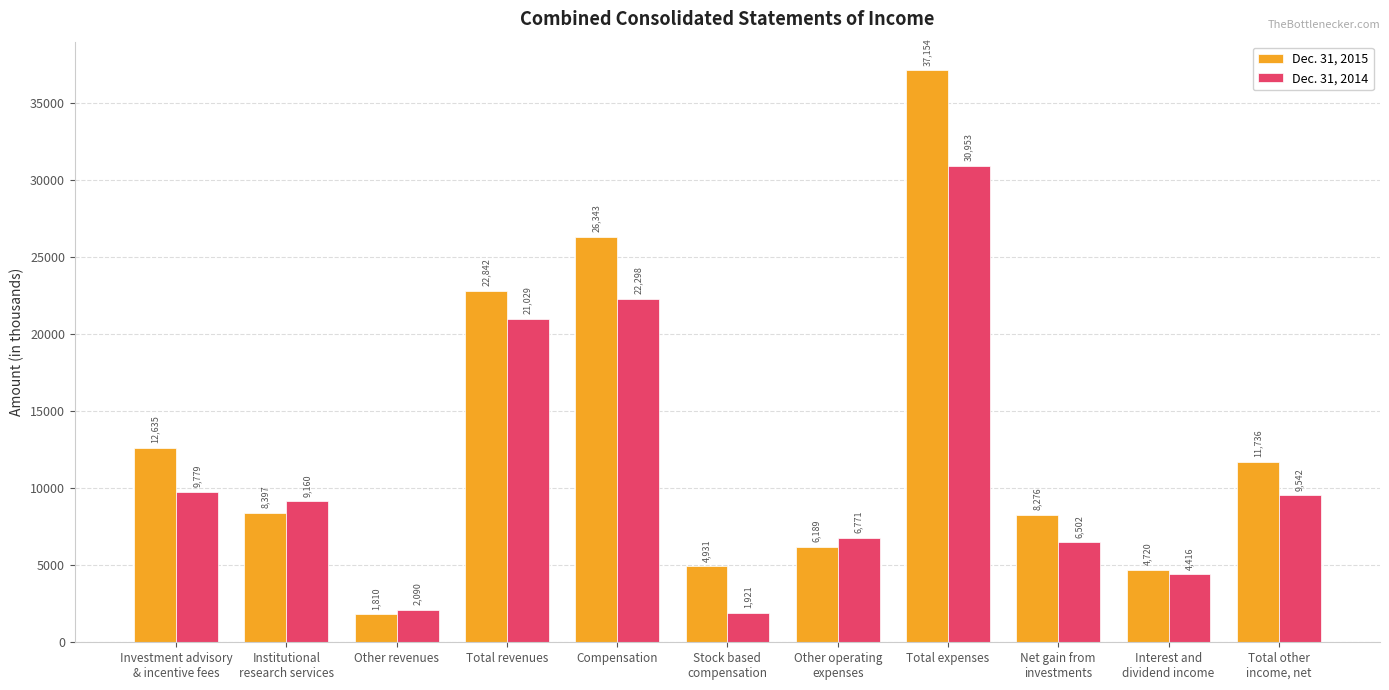

What is the sum of all Dec. 31, 2014 values?

124461